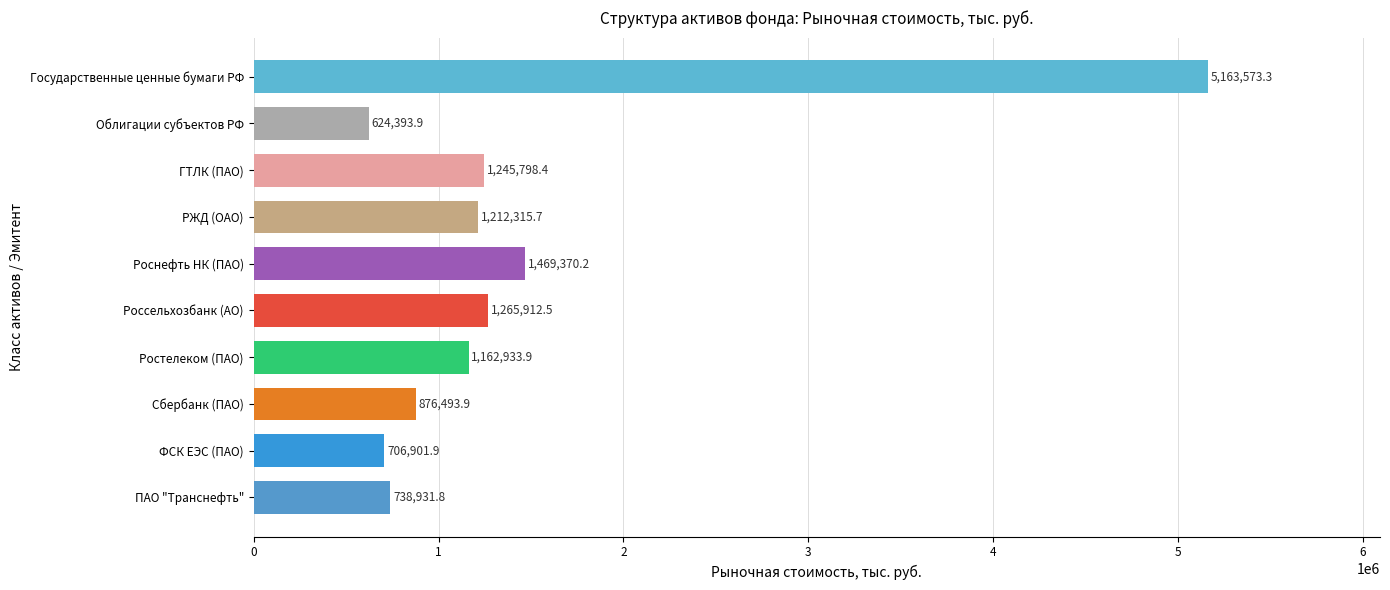

List the labels in order of value, smallest first.

Облигации субъектов РФ, ФСК ЕЭС (ПАО), ПАО "Транснефть", Сбербанк (ПАО), Ростелеком (ПАО), РЖД (ОАО), ГТЛК (ПАО), Россельхозбанк (АО), Роснефть НК (ПАО), Государственные ценные бумаги РФ